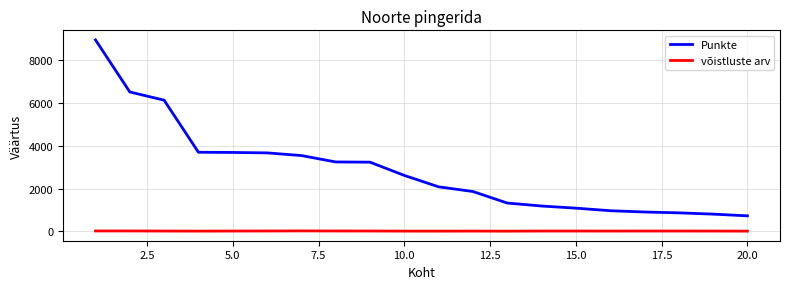

List the series in order of their overall mean, highest first.

Punkte, võistluste arv